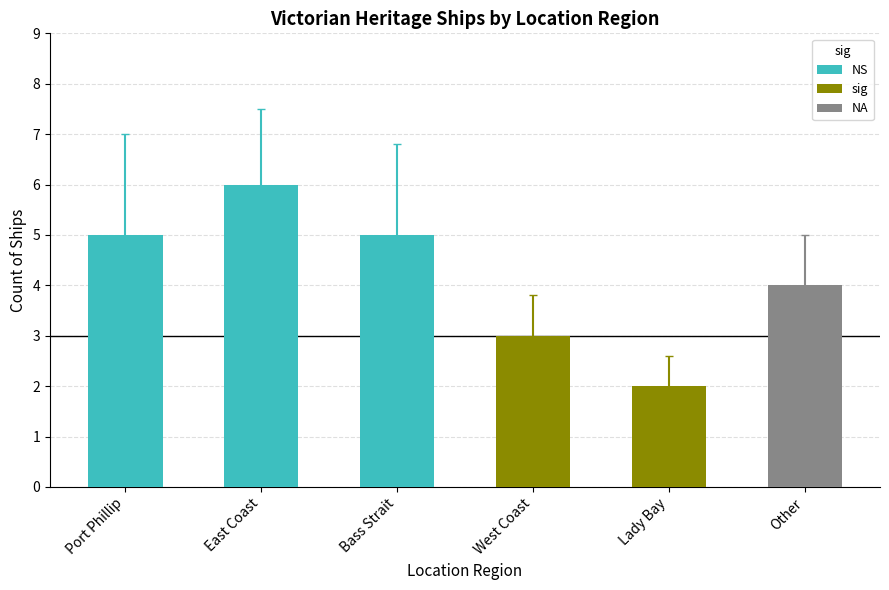

What is the difference between the maximum and minimum values?

4